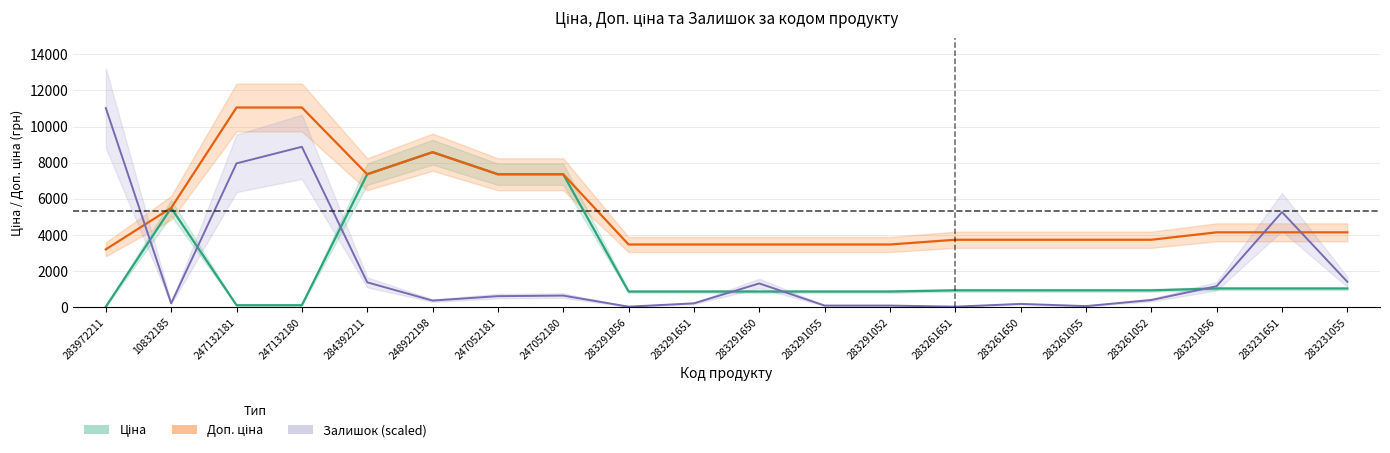

At which label does Залишок reach its peak?

283972211